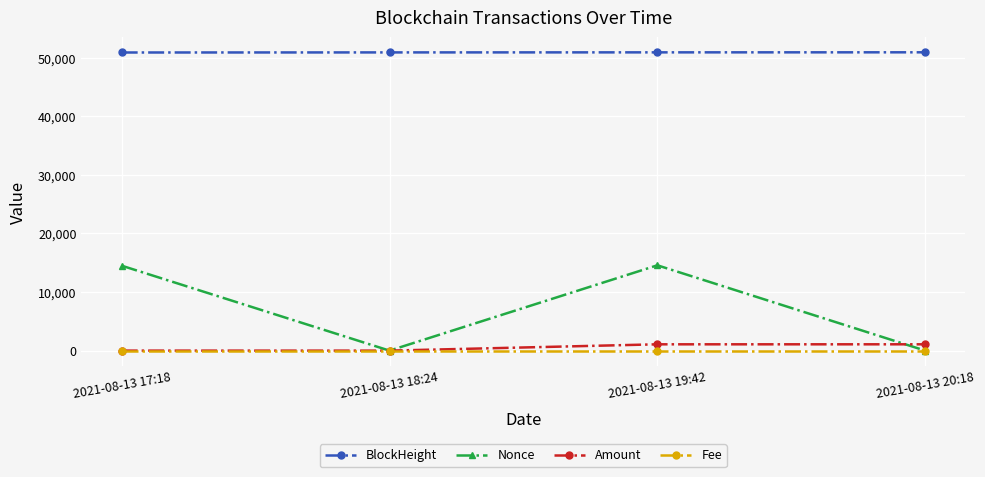

Which series has the widest spread of values?

Nonce